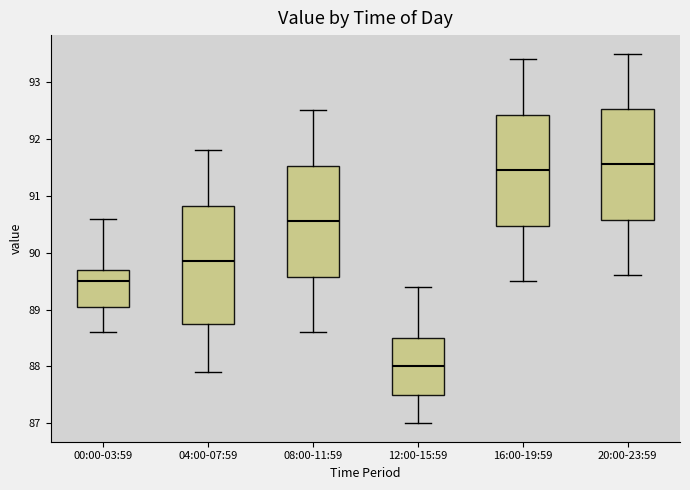

Comparing the boxes themselves (not the whiskers), which one is the tallest?

04:00-07:59